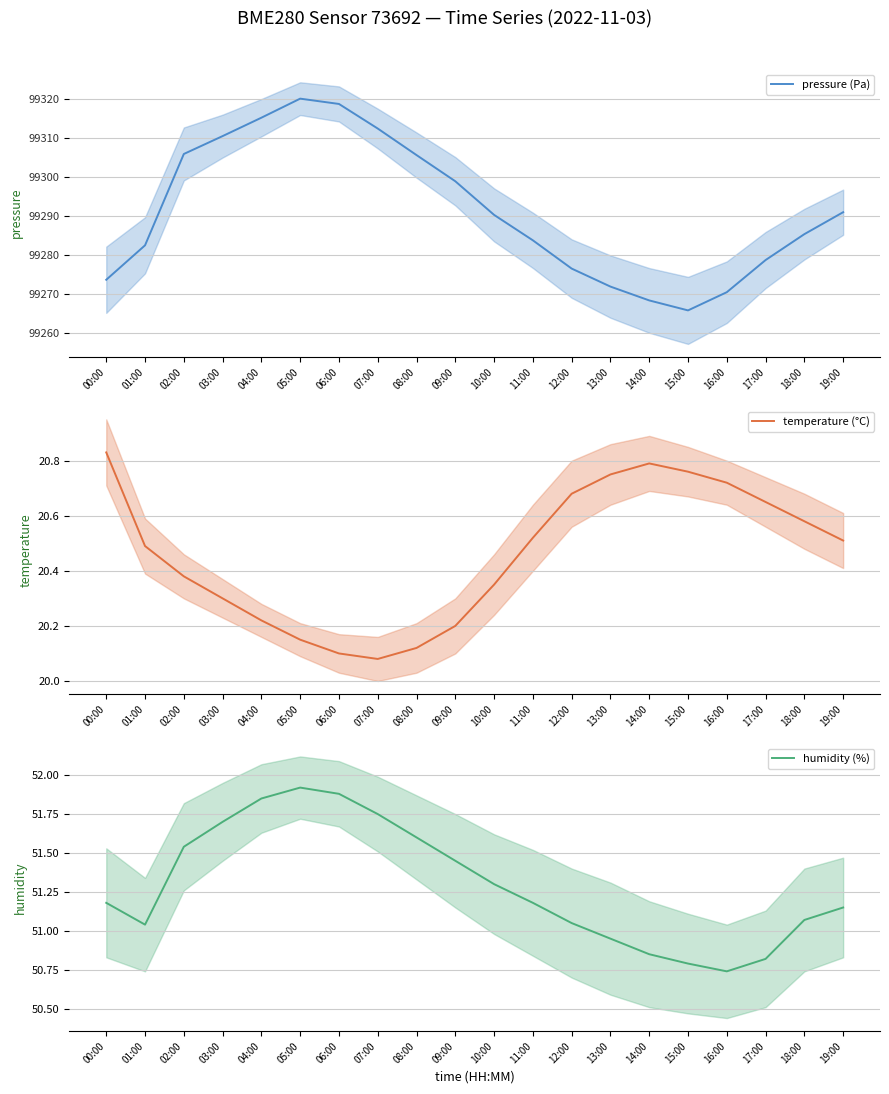

Reading left to right, extract all data points from this chart.

pressure (Pa): 99273.6	99282.5	99305.9	99310.5	99315.2	99320.1	99318.8	99312.4	99305.6	99298.9	99290.3	99283.8	99276.5	99271.9	99268.3	99265.8	99270.4	99278.7	99285.3	99291.0
temperature (°C): 20.8	20.5	20.4	20.3	20.2	20.1	20.1	20.1	20.1	20.2	20.4	20.5	20.7	20.8	20.8	20.8	20.7	20.6	20.6	20.5
humidity (%): 51.2	51.0	51.5	51.7	51.9	51.9	51.9	51.8	51.6	51.5	51.3	51.2	51.0	51.0	50.9	50.8	50.7	50.8	51.1	51.1